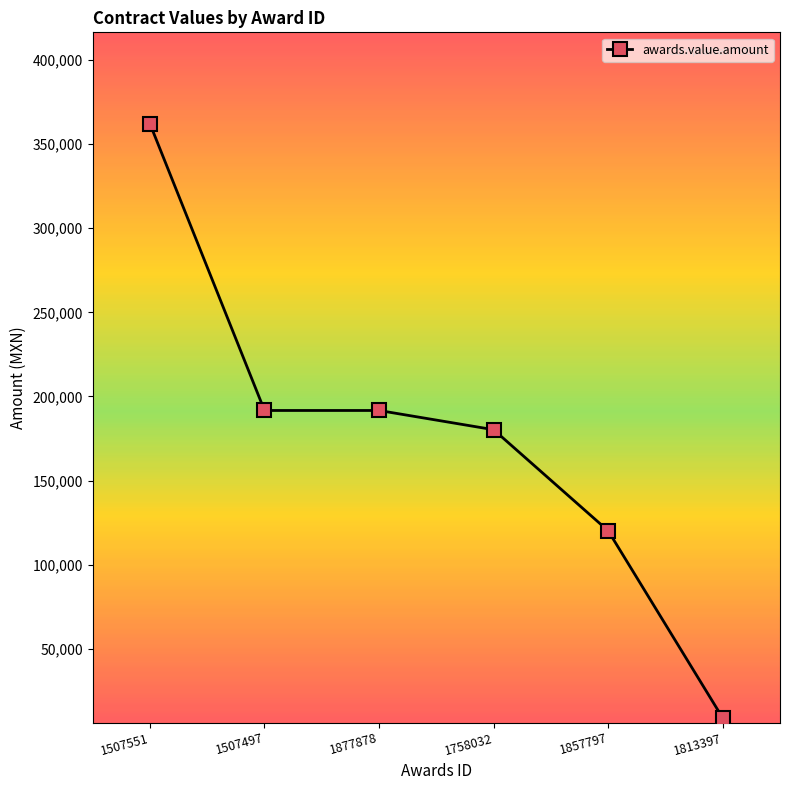

What is the difference between the maximum and minimum values?

353119.2